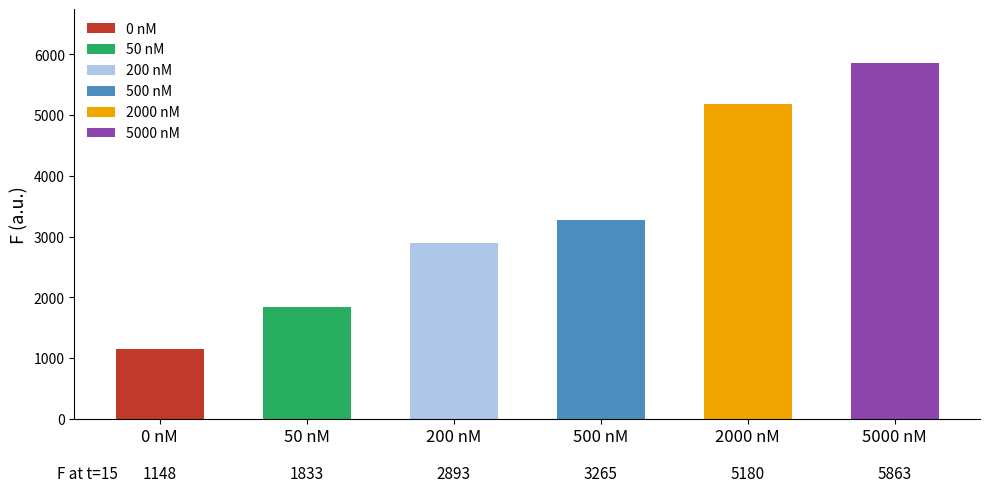

At which category does the chart reach its peak across all series?

5000 nM